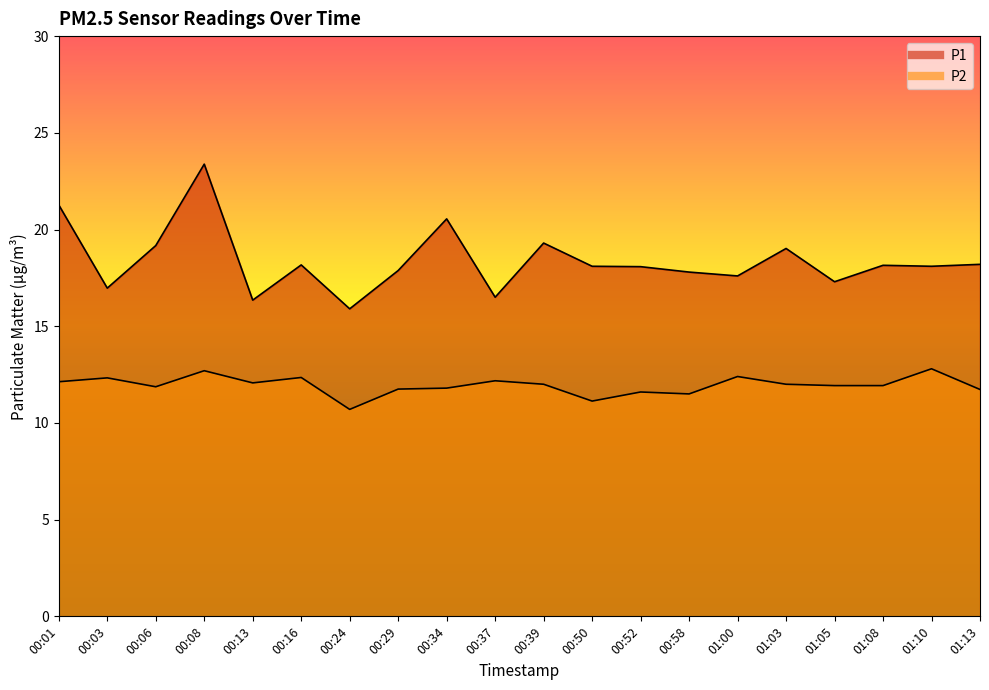

Which series has the largest range (max minus min)?

P1